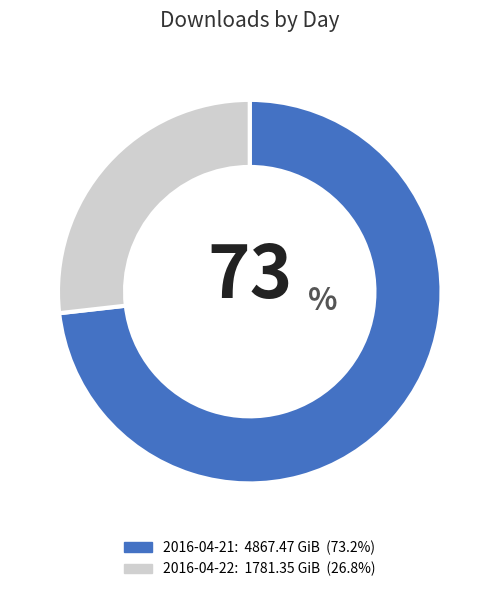

Between 2016-04-21 and 2016-04-22, which is larger?

2016-04-21